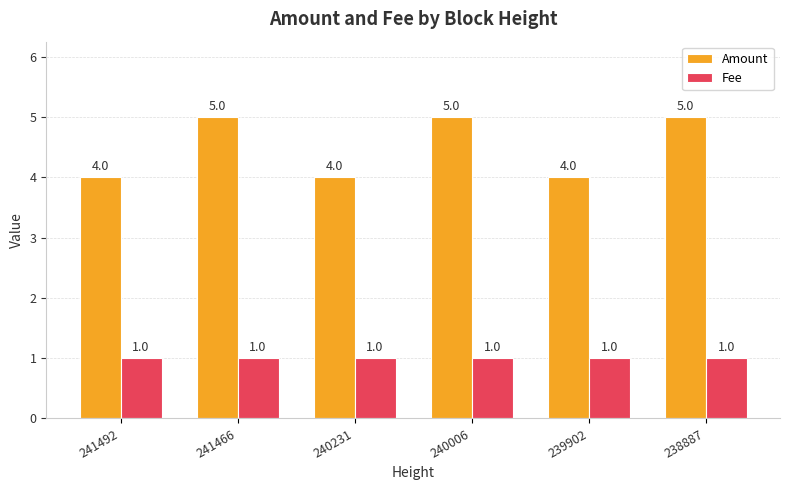

What is the sum of all Fee values?

6